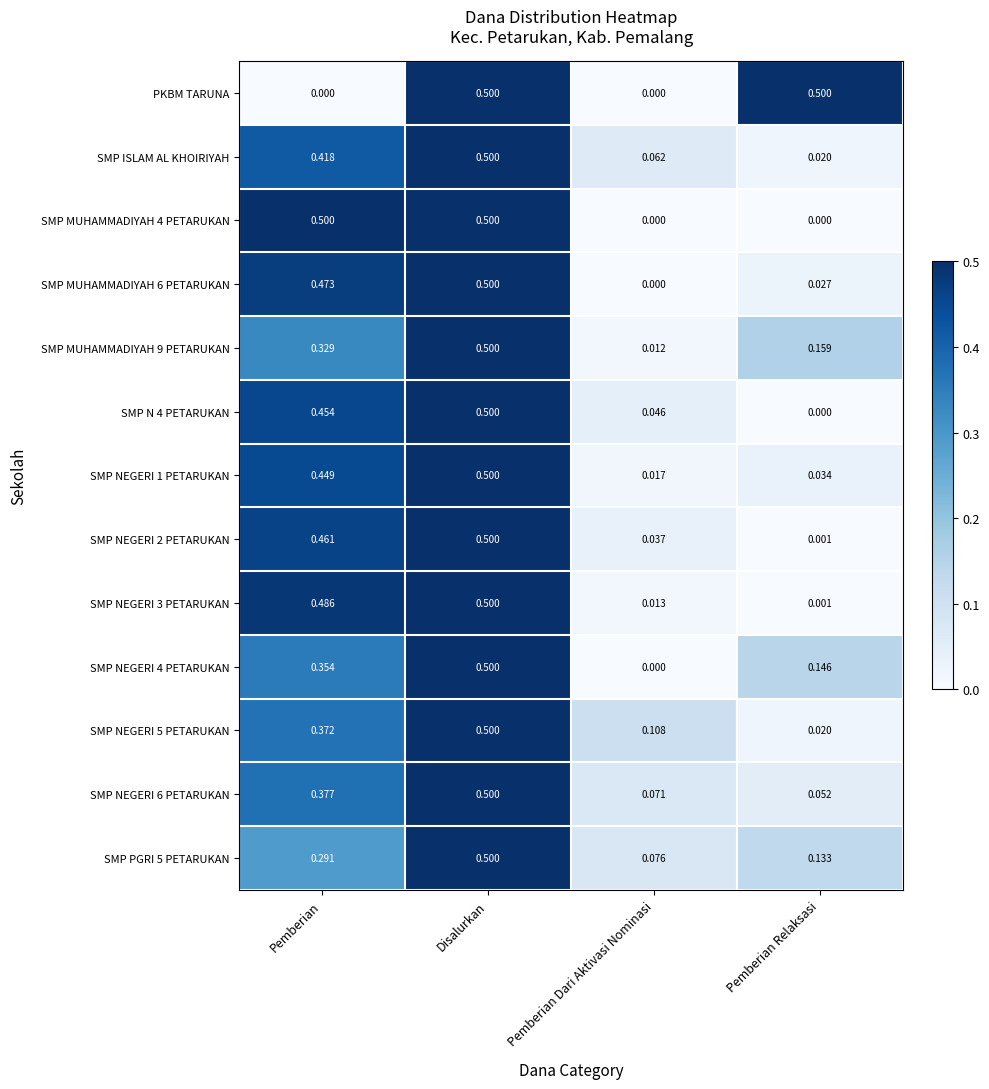

Is the value of SMP NEGERI 6 PETARUKAN at Pemberian greater than the value of SMP PGRI 5 PETARUKAN at Pemberian?

Yes